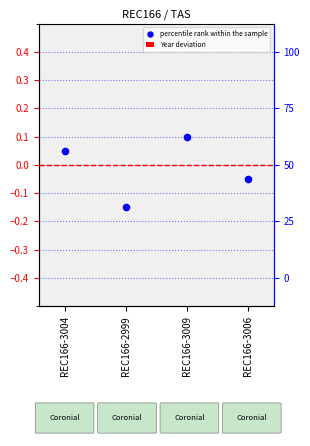

Which series reaches the minimum Y coordinate?

percentile rank within the sample